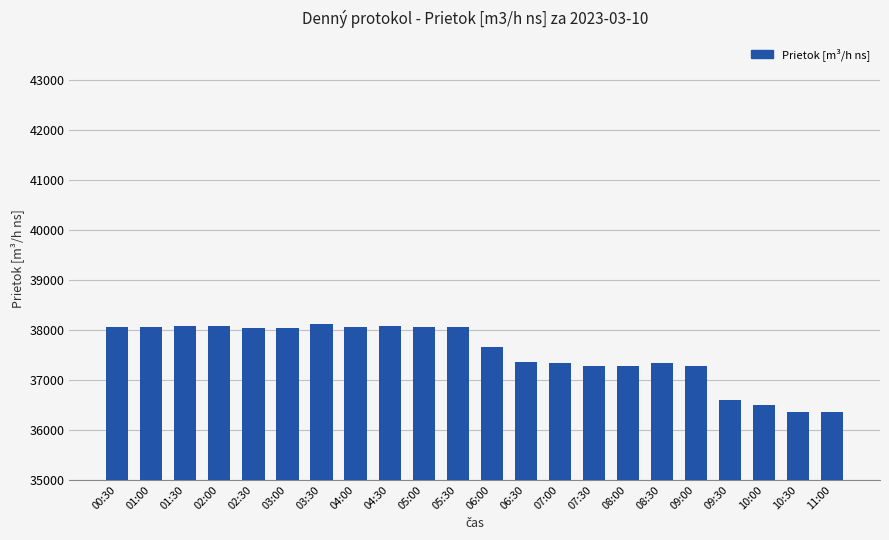

Count the number of data series in this chart.

1